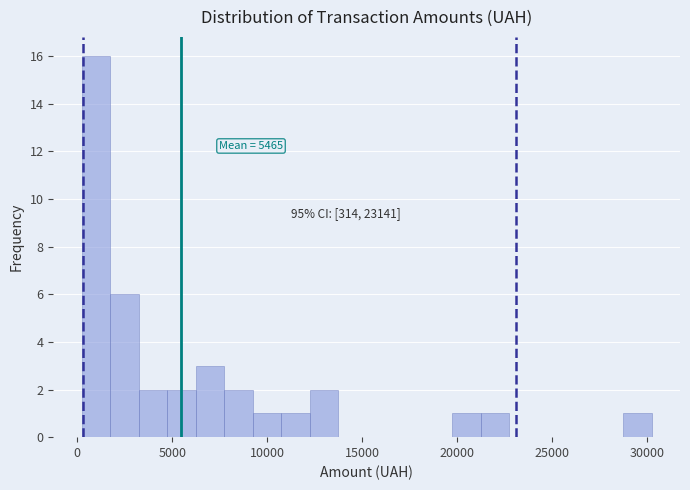

Read against the x-axis, roughly where is the centre of the tallest bar?

1000